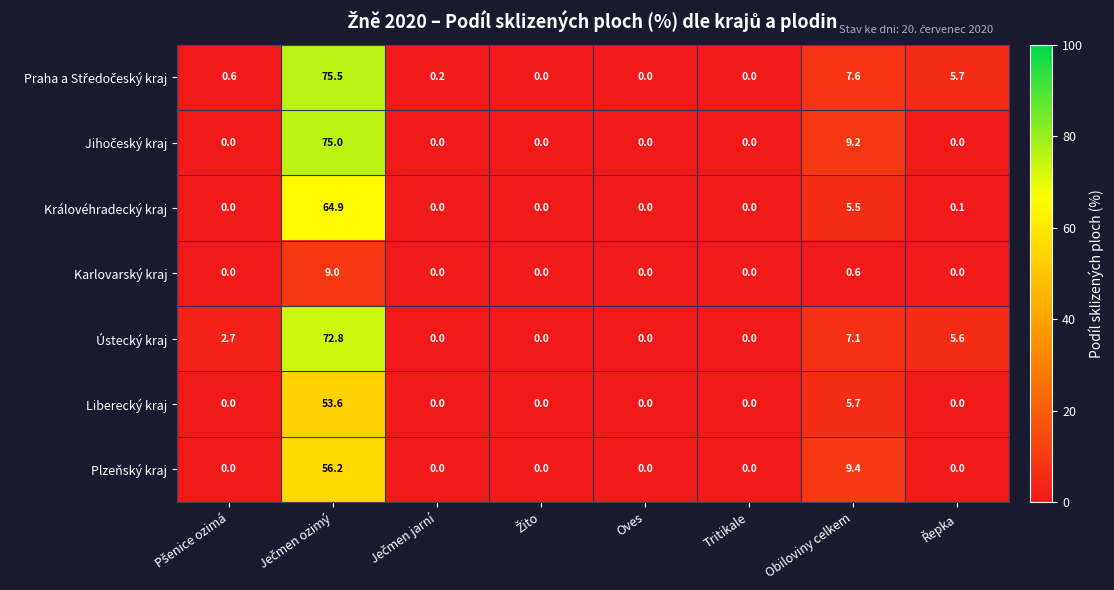

What is the sum of all Liberecký kraj values?

59.3